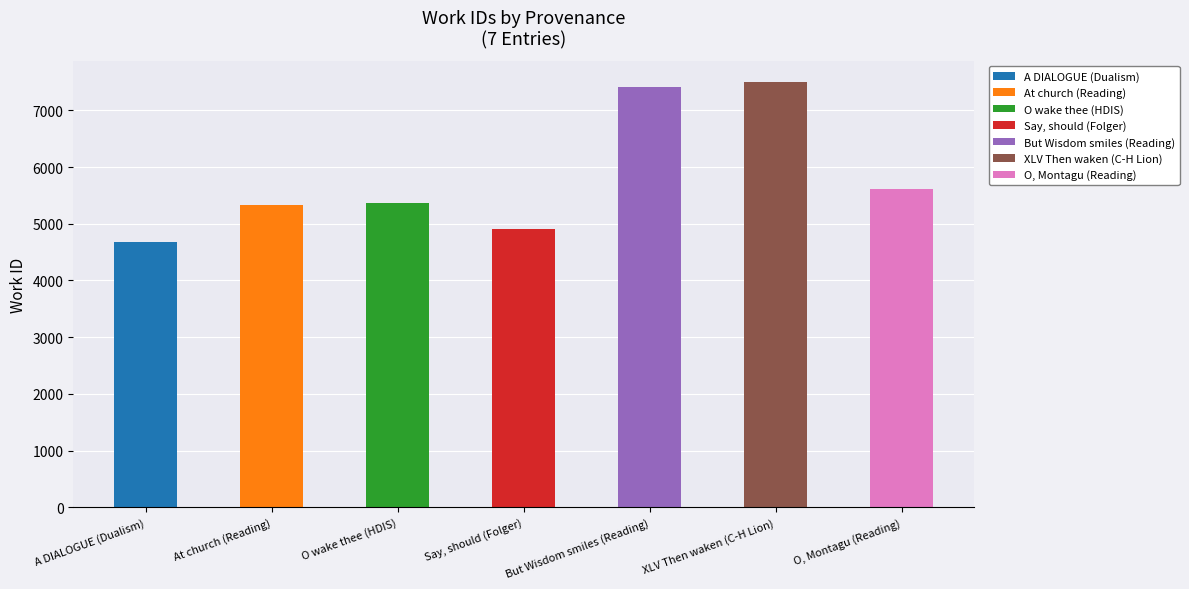

Reading left to right, what are all the values shown in this chart?

A DIALOGUE (Dualism)=4685	At church (Reading)=5328	O wake thee (HDIS)=5366	Say, should (Folger)=4909	But Wisdom smiles (Reading)=7407	XLV Then waken (C-H Lion)=7499	O, Montagu (Reading)=5612